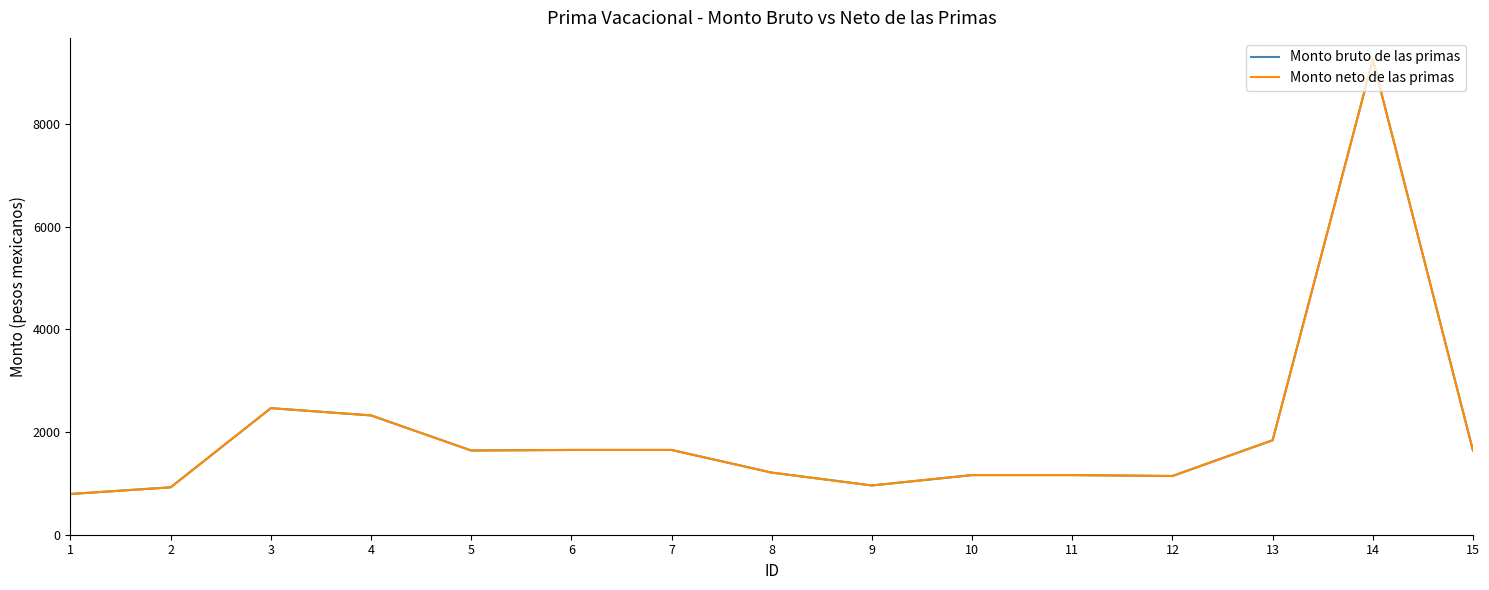

At which category does Monto neto de las primas reach its first local valley?

5